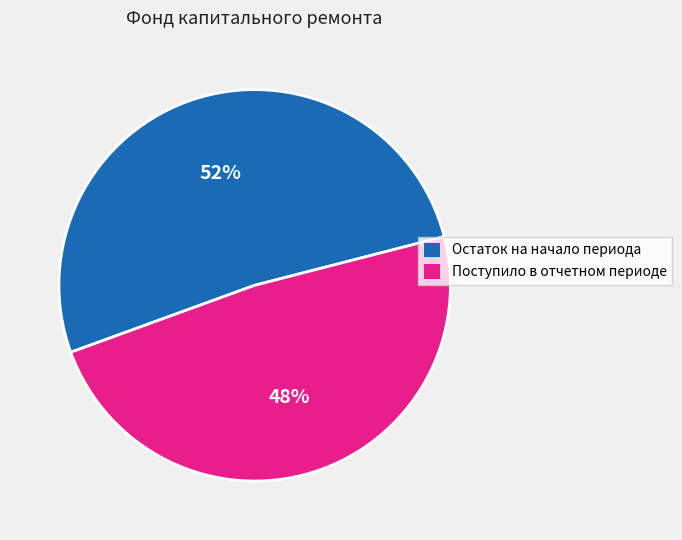

To the nearest percent, what is the combined percentage of Поступило в отчетном периоде and Остаток на начало периода?

100%